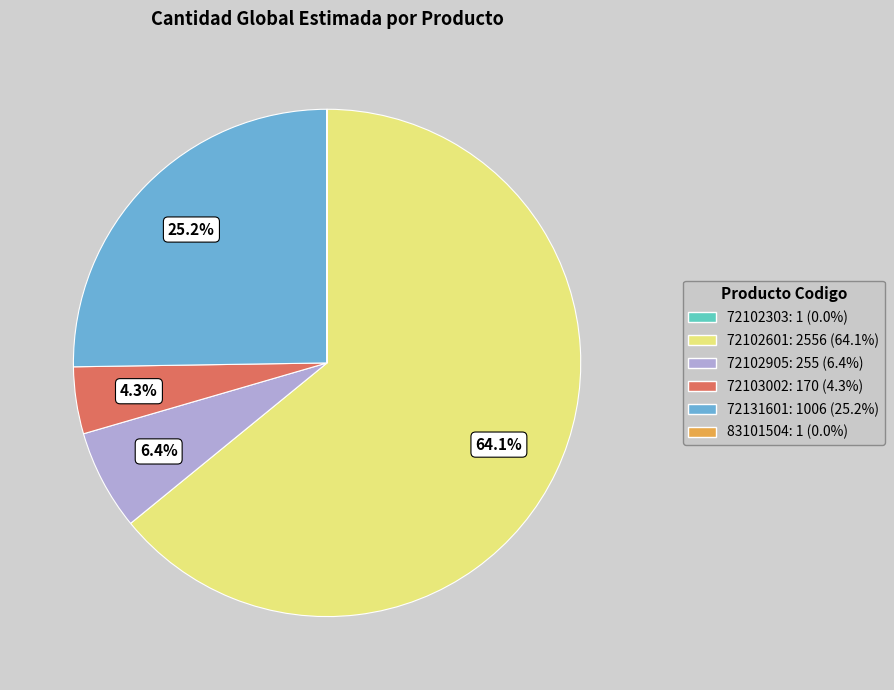

How much of the chart is everything except 72102905: 255 (6.4%)?

93.6%